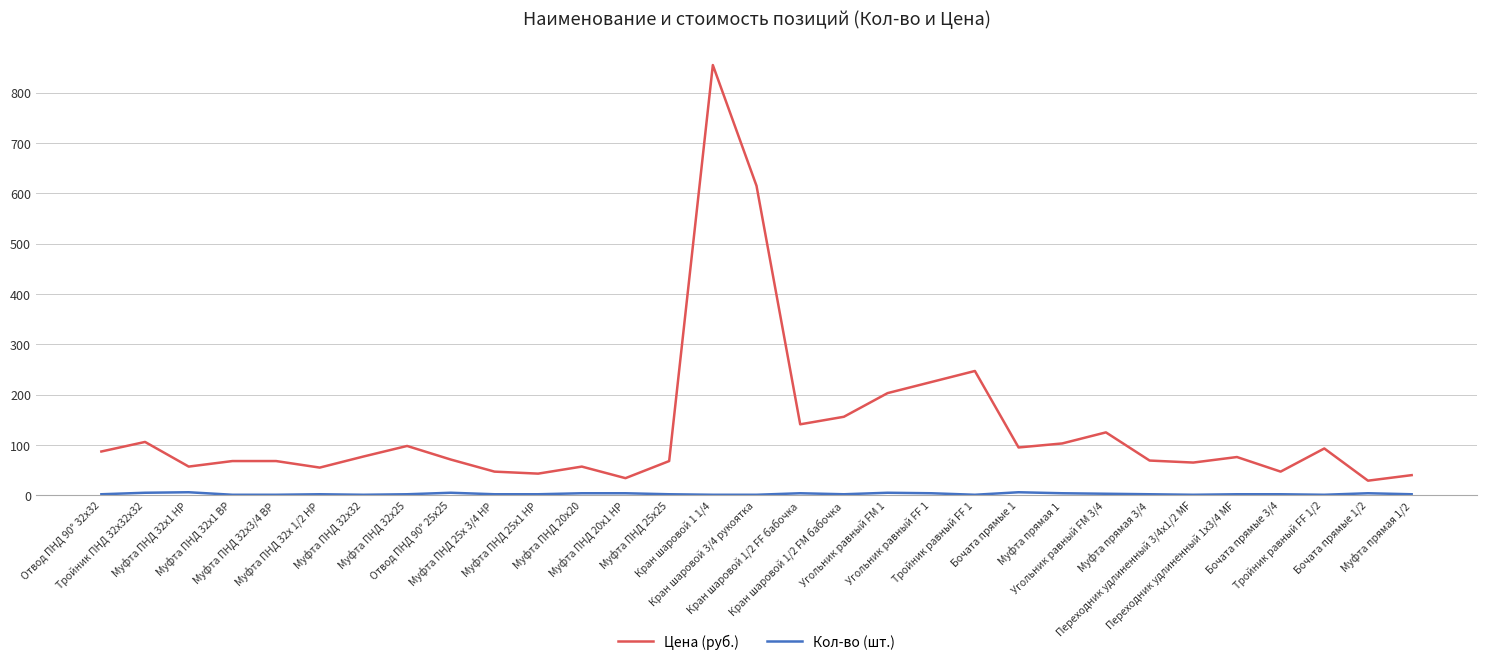

How many lines are shown in the chart?

2